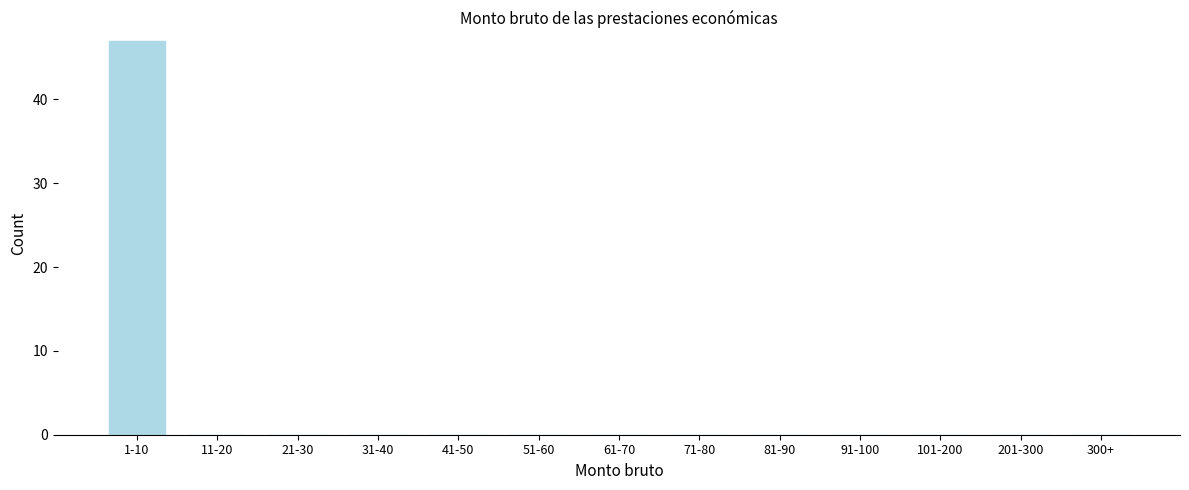

Reading left to right, transcribe all the data shown in this chart.

1-10=47	11-20=0	21-30=0	31-40=0	41-50=0	51-60=0	61-70=0	71-80=0	81-90=0	91-100=0	101-200=0	201-300=0	300+=0